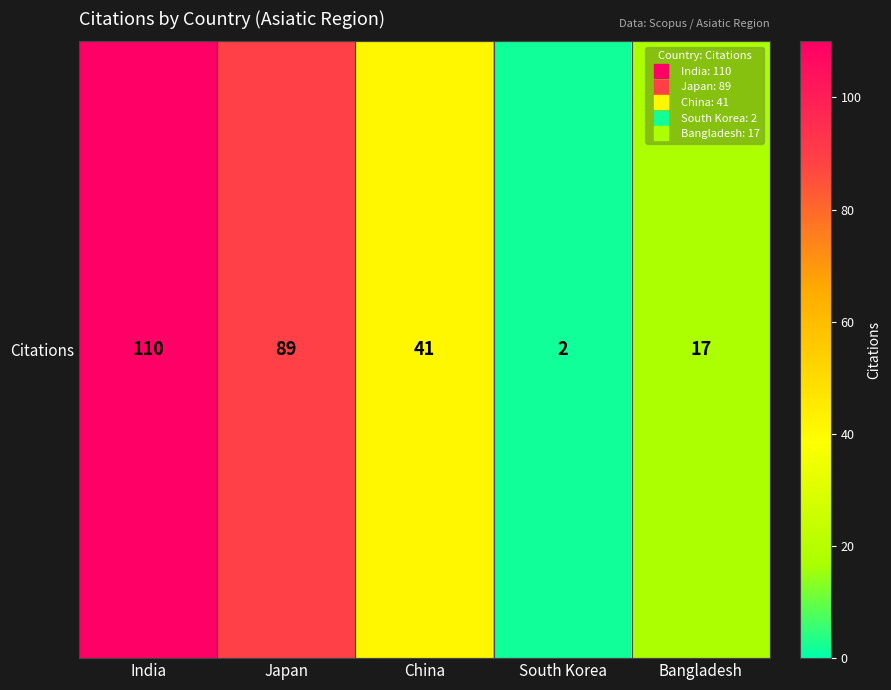

Rank the categories by value from lowest to highest.

South Korea, Bangladesh, China, Japan, India